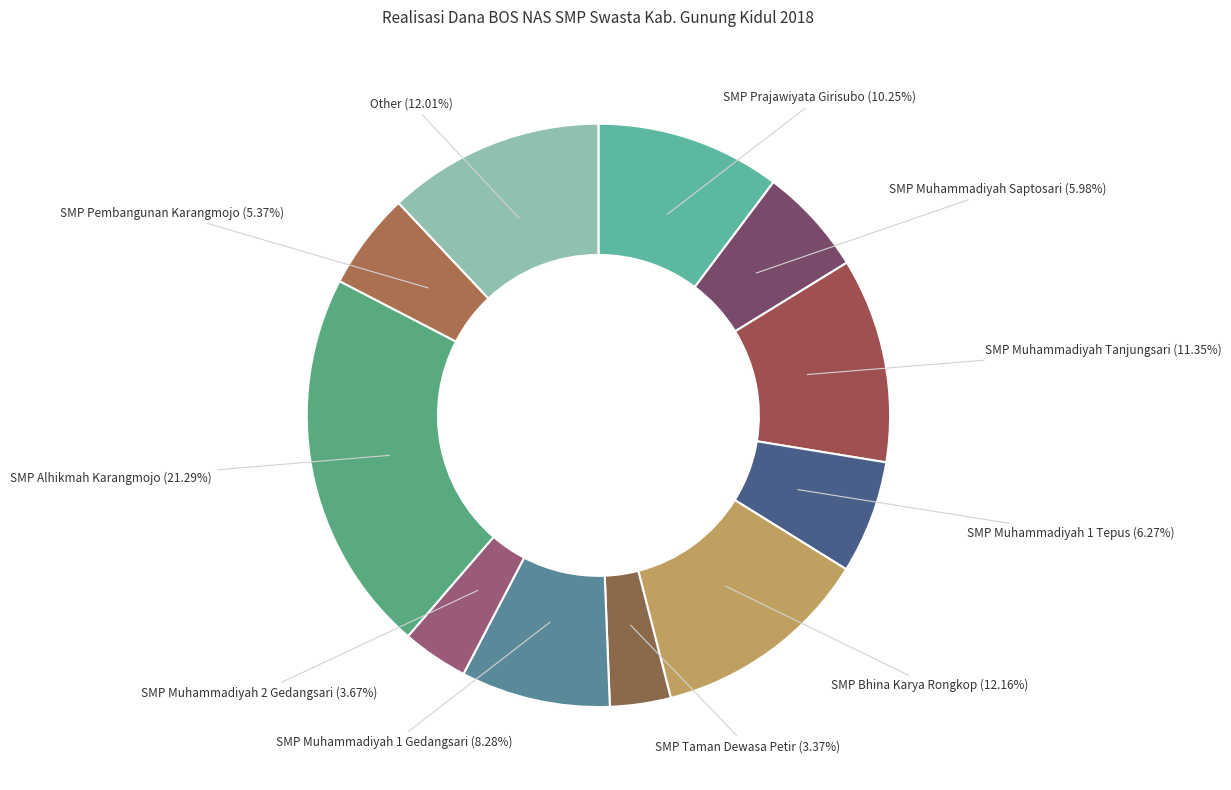

What portion of the pie excludes SMP Taman Dewasa Petir?

96.6%